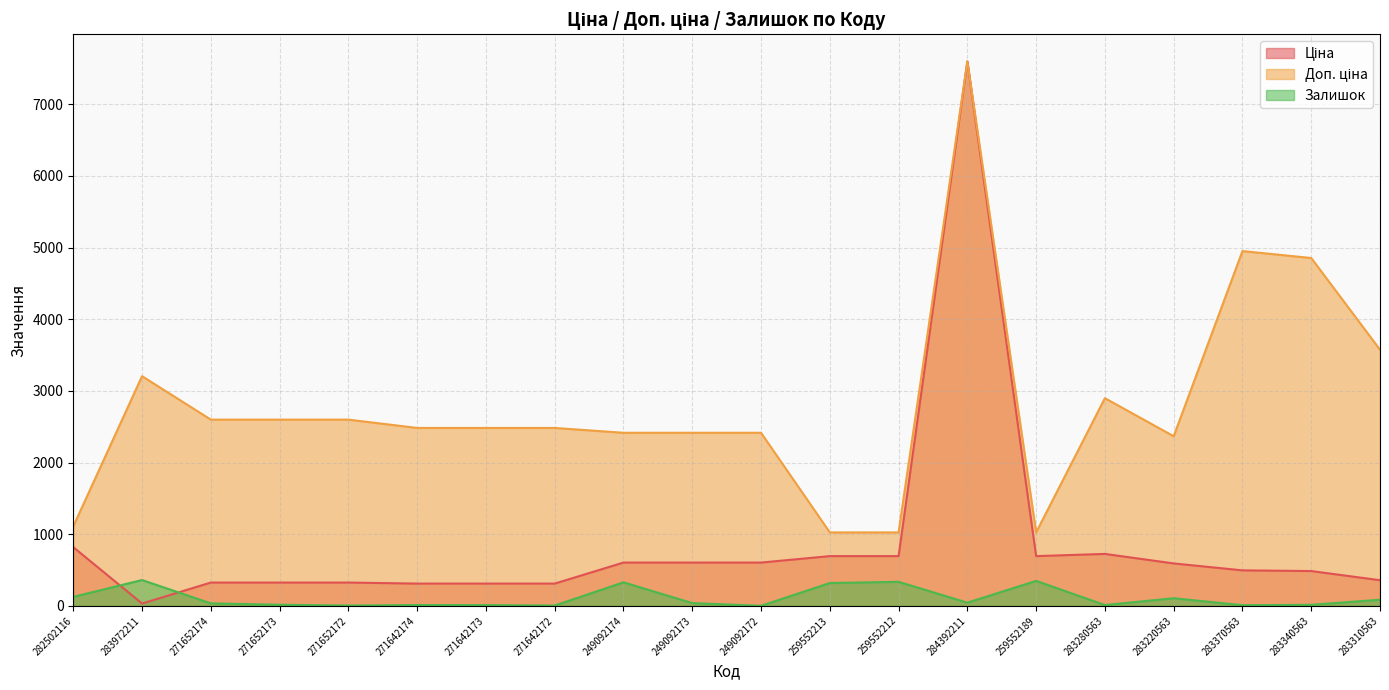

Which series has the widest spread of values?

Ціна